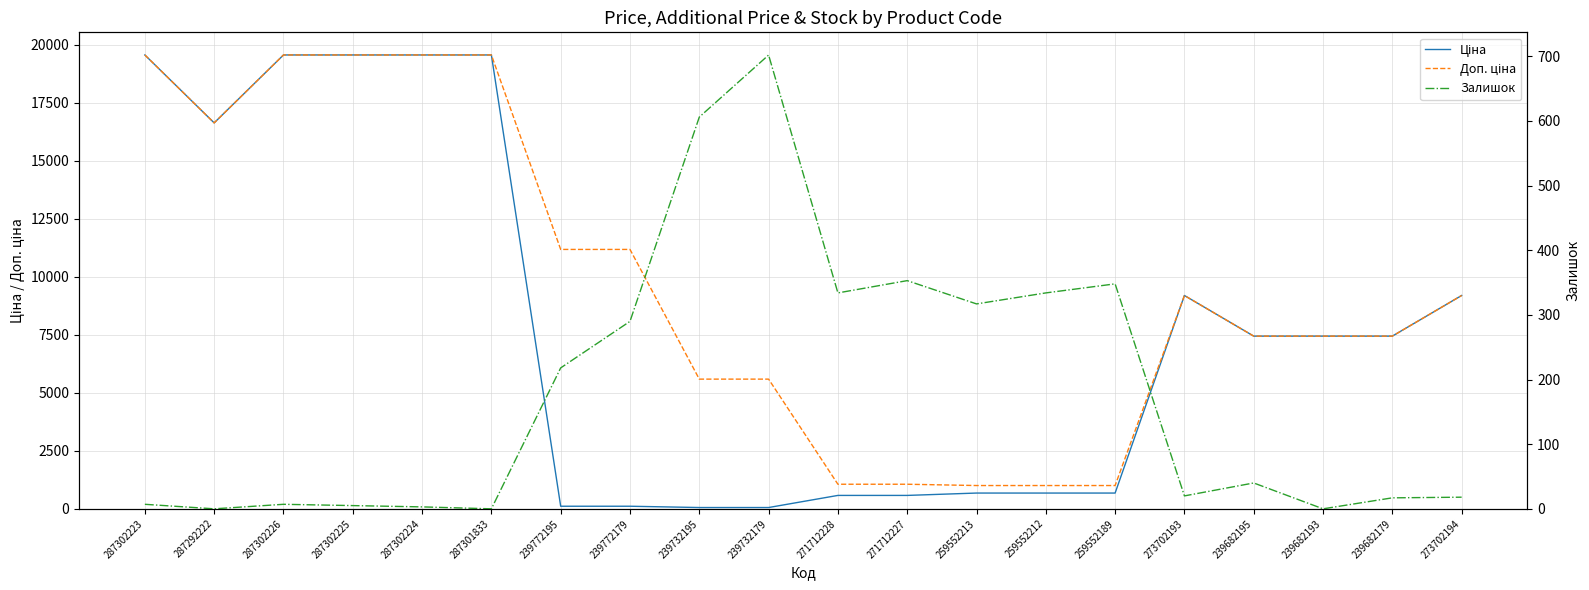

True or false: Доп. ціна and Залишок intersect in this chart.

False